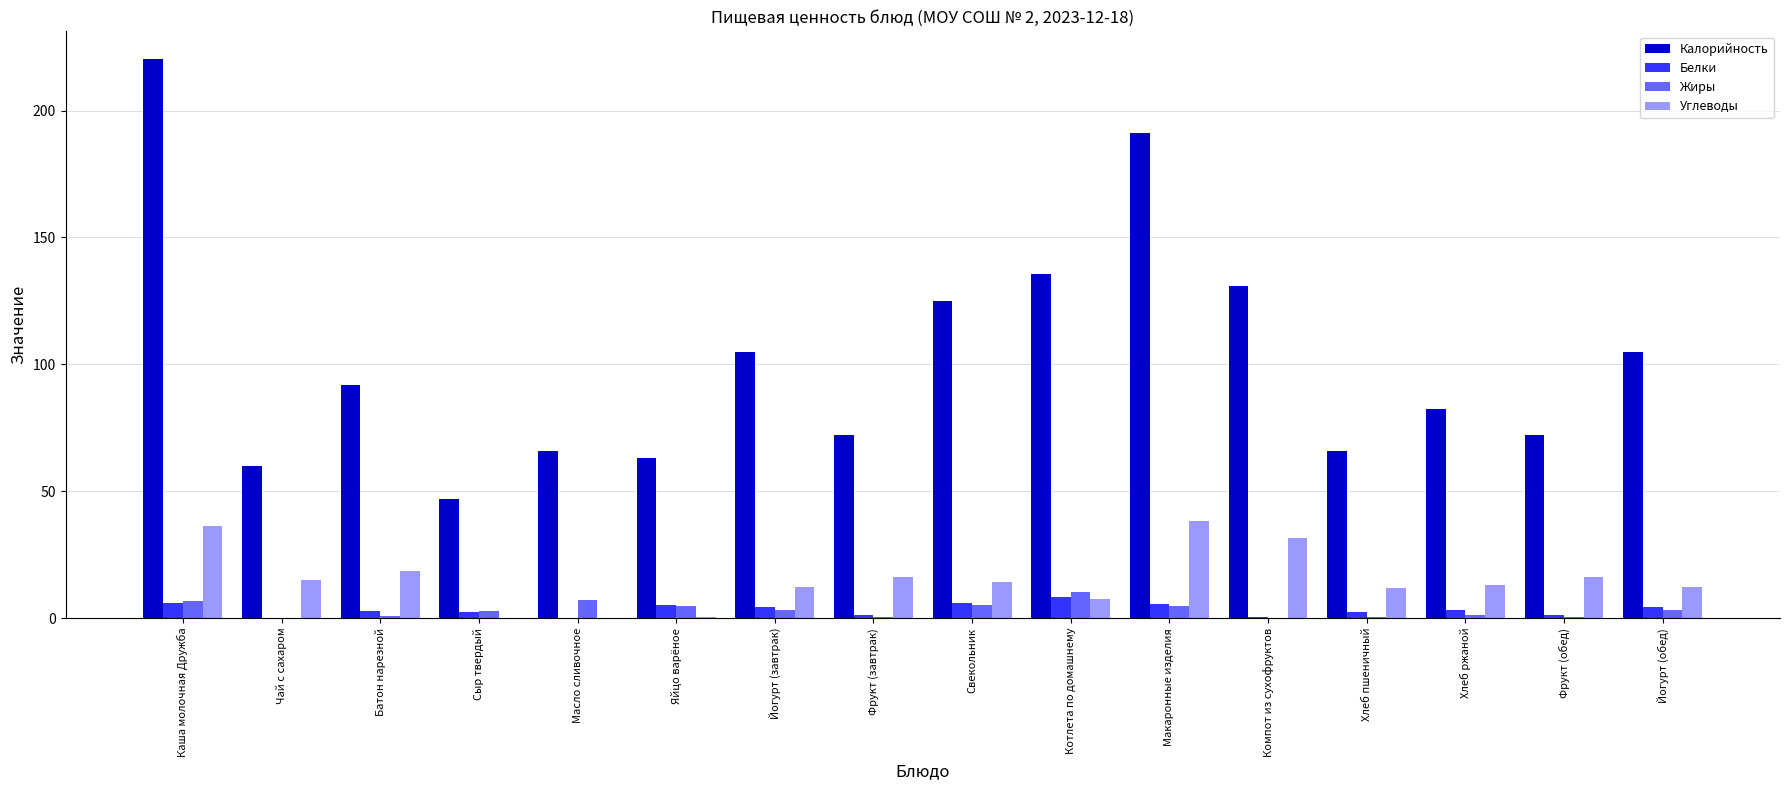

Between Фрукт (завтрак) and Макаронные изделия, which series saw the biggest shift?

Калорийность